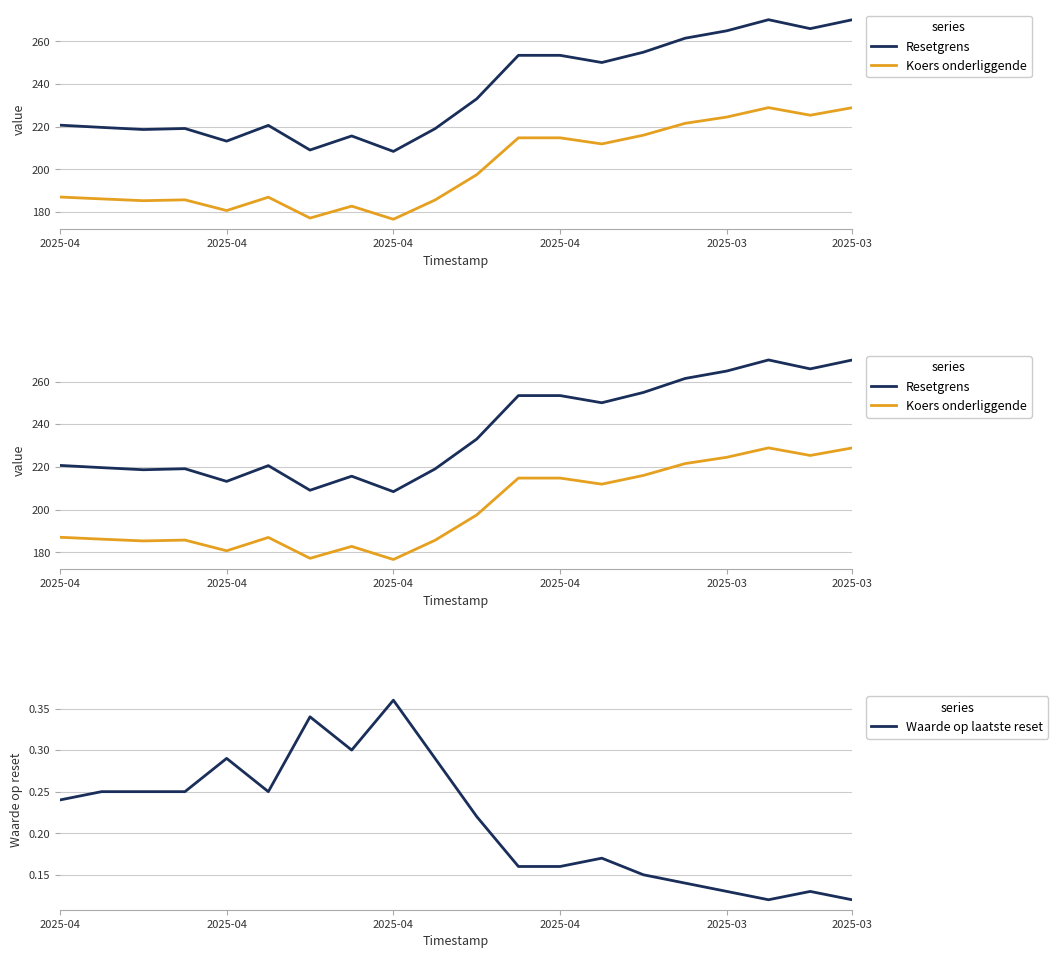

True or false: Waarde op laatste reset has more than 0 interior local peaks.

True